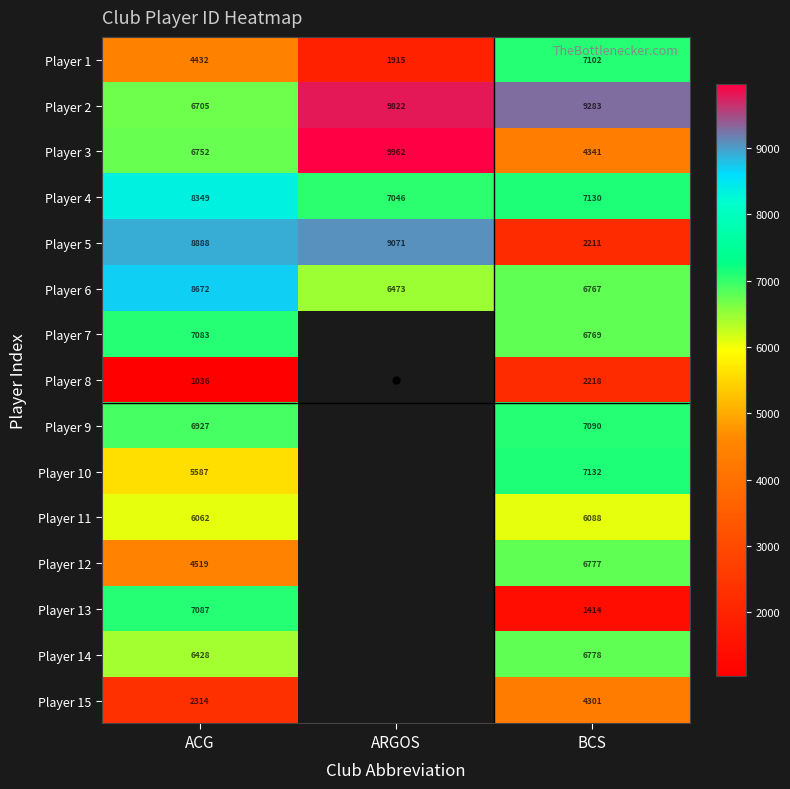

How many data points in Player 3 are less than 6752?

1